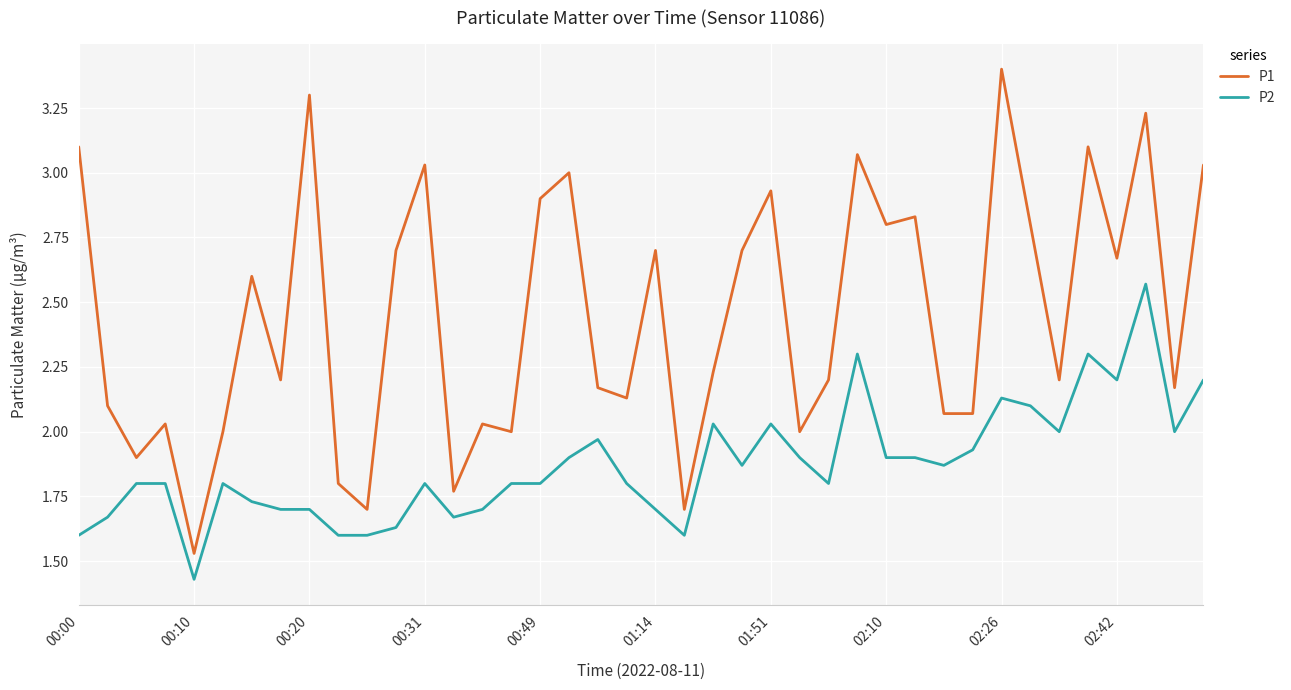

Which series has the largest total across all categories?

P1